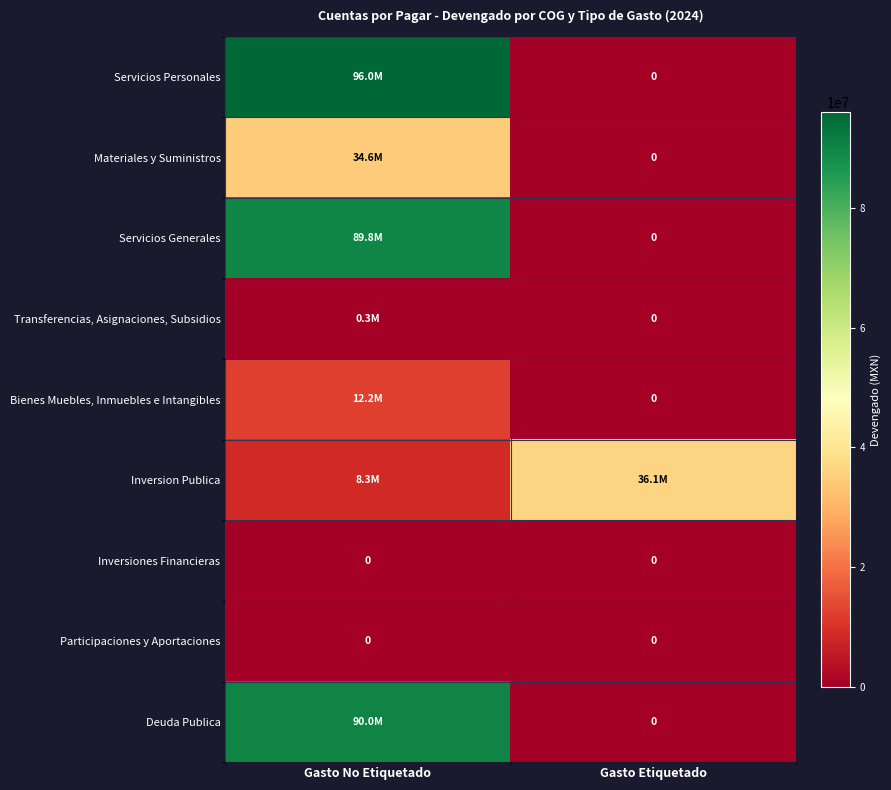

How many categories are shown in the chart?

2